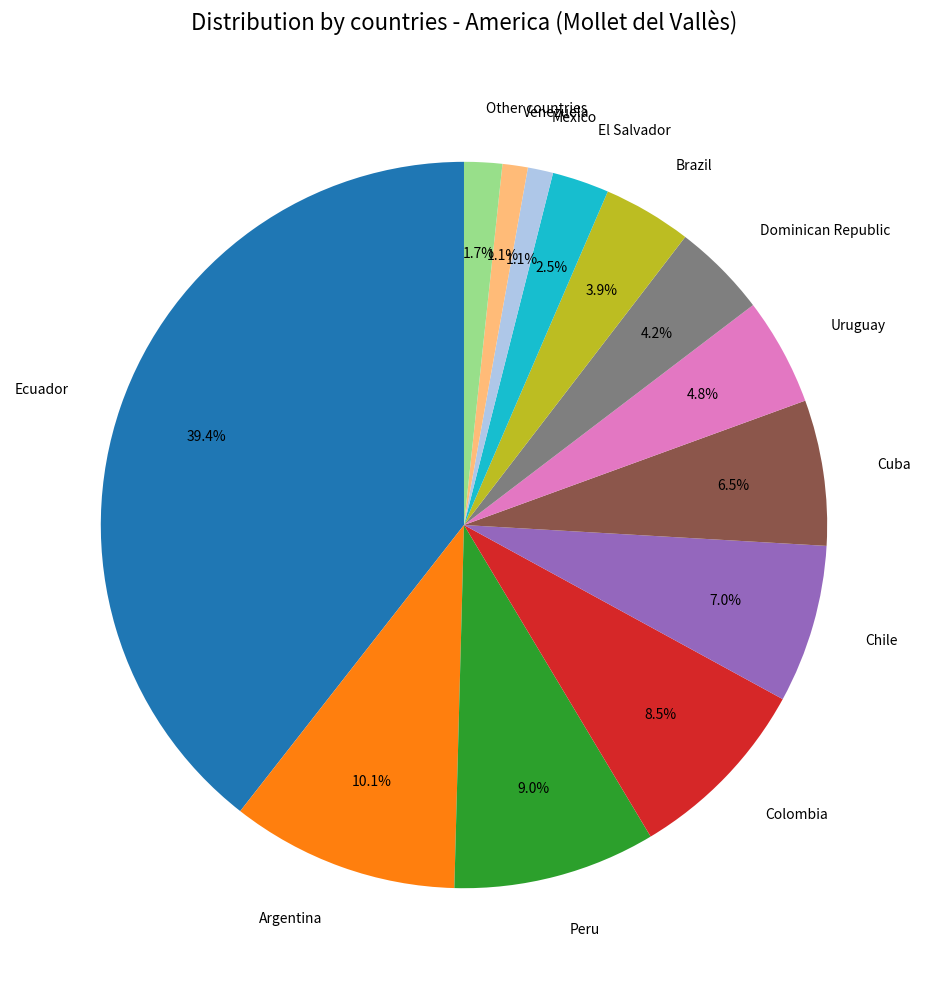

Does any single category account for the majority?

No